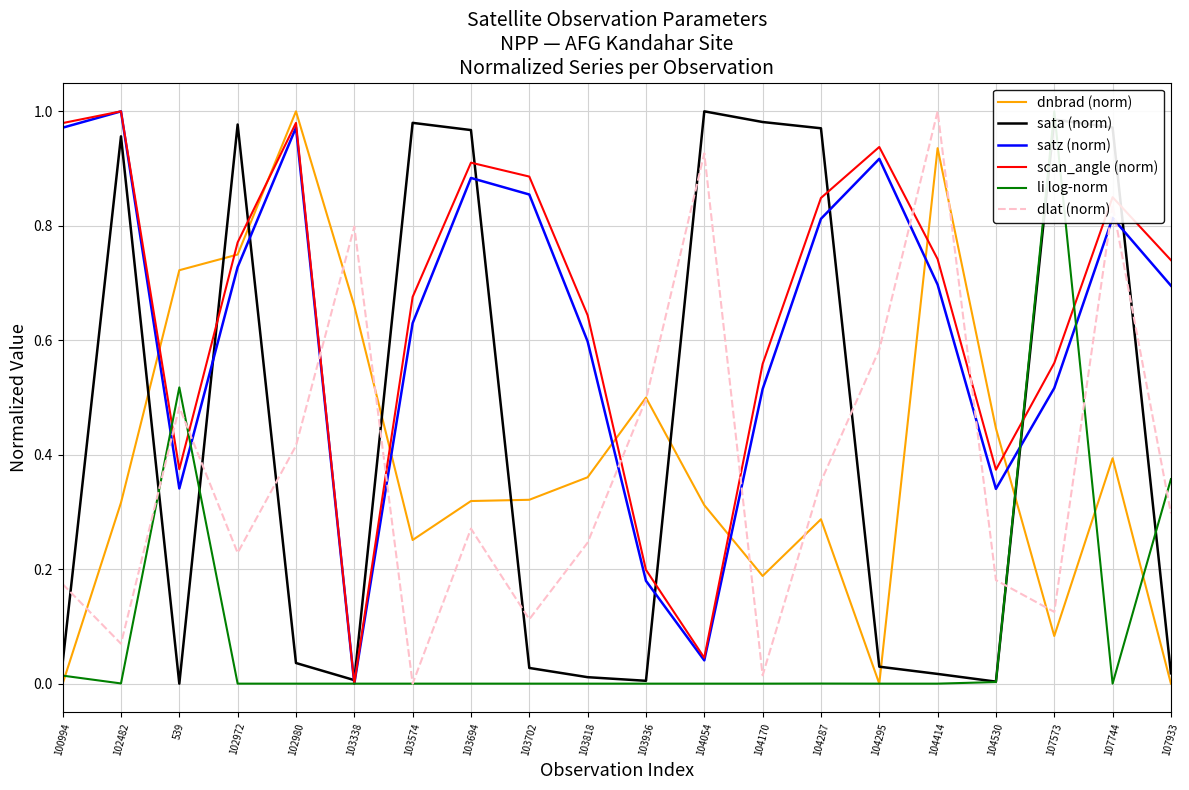

How many intersections are there between sata (norm) and dlat (norm)?

10